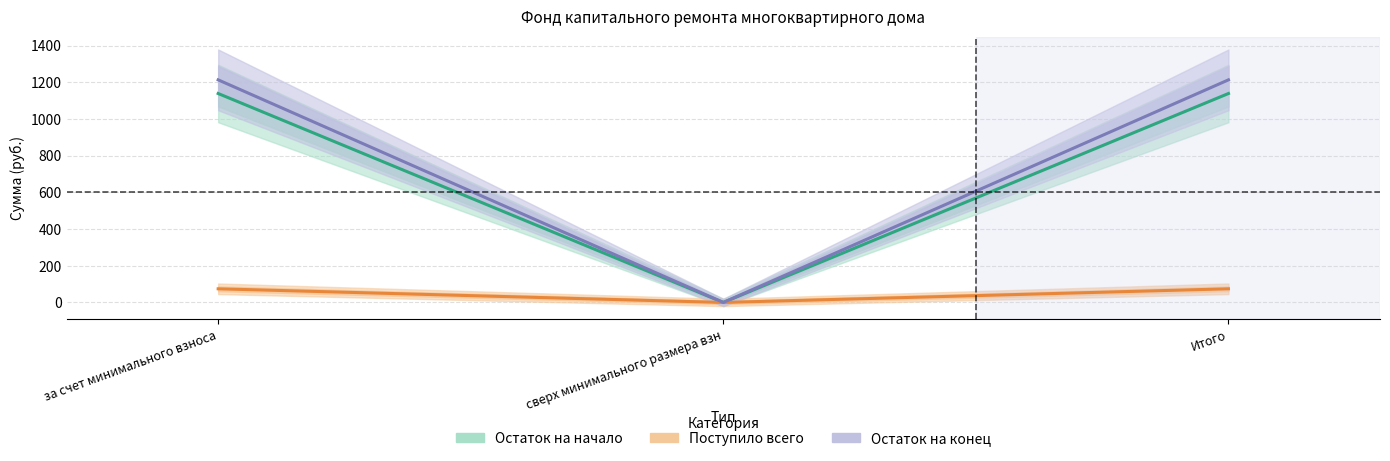

How many lines are shown in the chart?

3